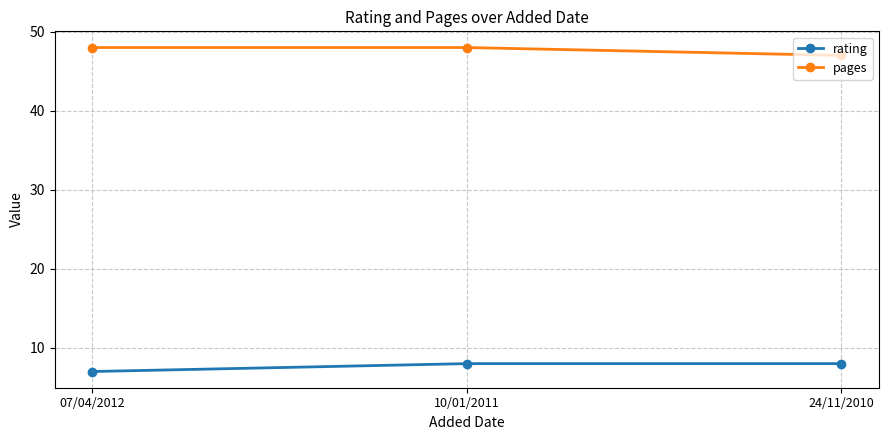

What is the total value across all series at 07/04/2012?

55